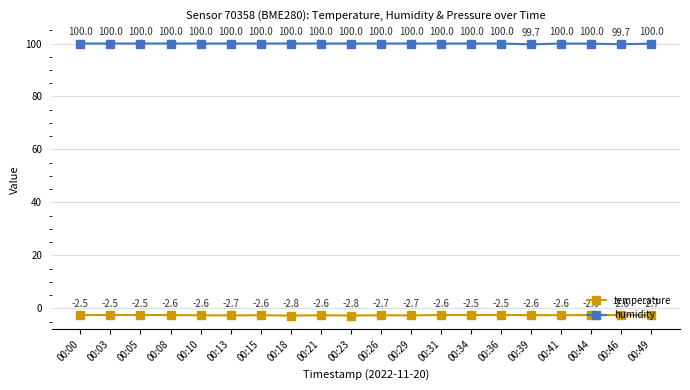

What is the average value of the humidity series?

100.0